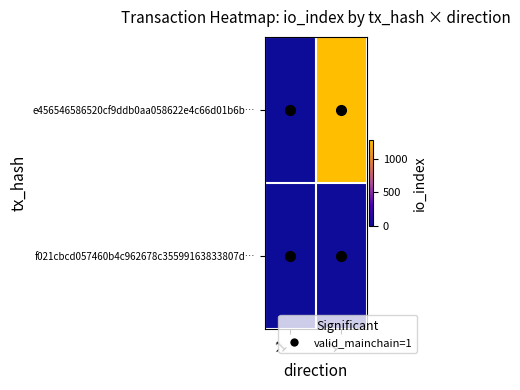

What is the total value across all series at 1?

1295